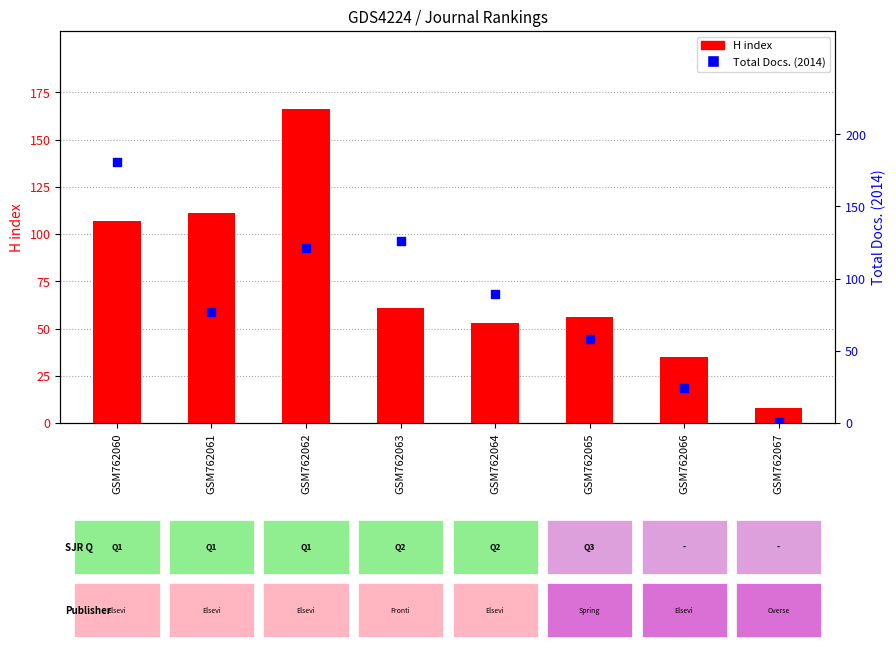

Which series reaches the minimum Y coordinate?

Total Docs. (2014)